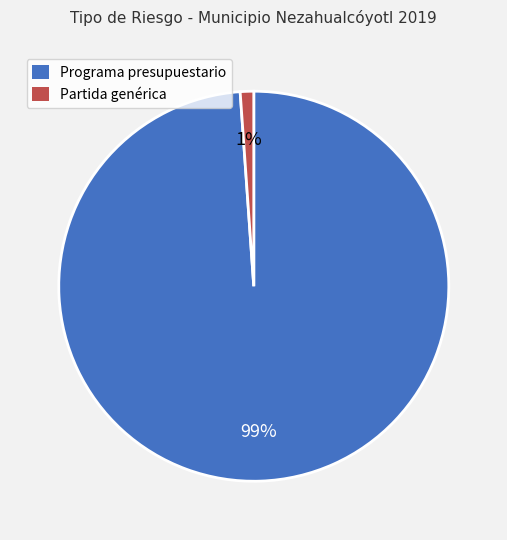

To the nearest percent, what is the average slice percentage?

50%